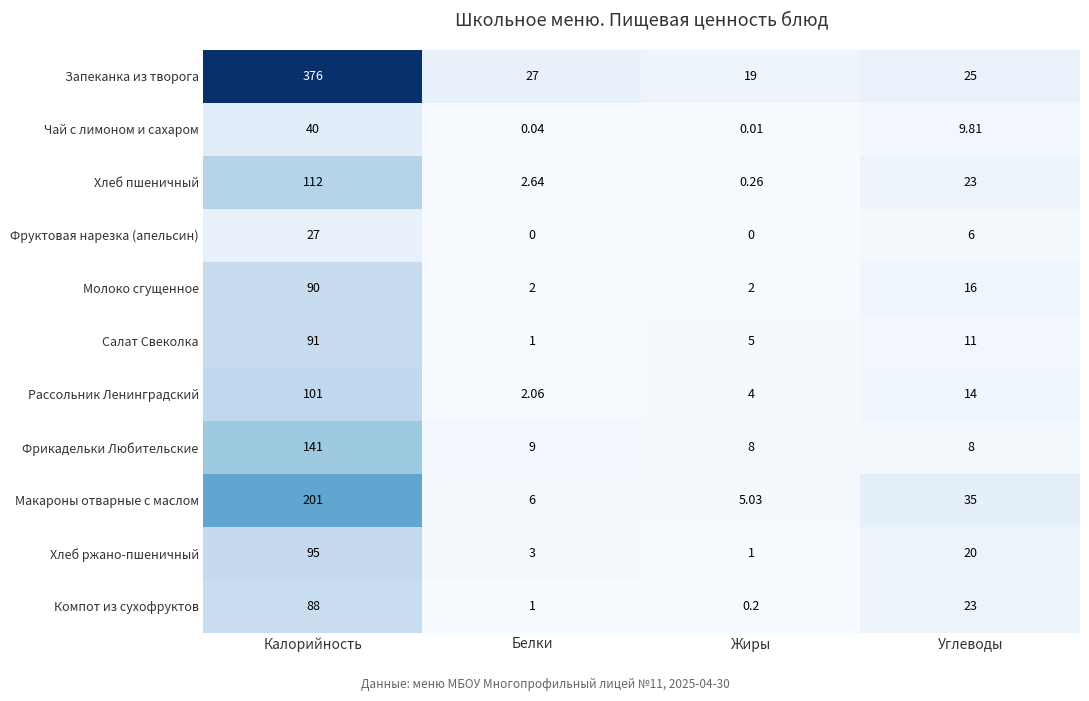

Where is Чай с лимоном и сахаром nearest to the value 20?

Углеводы